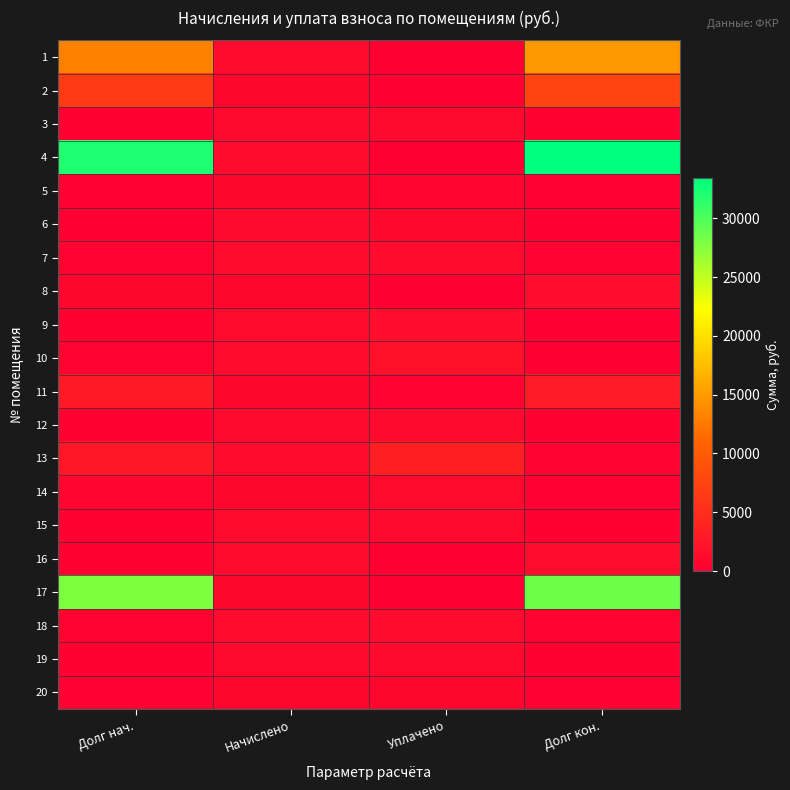

At which category is the sum across all series the highest?

Долг кон.